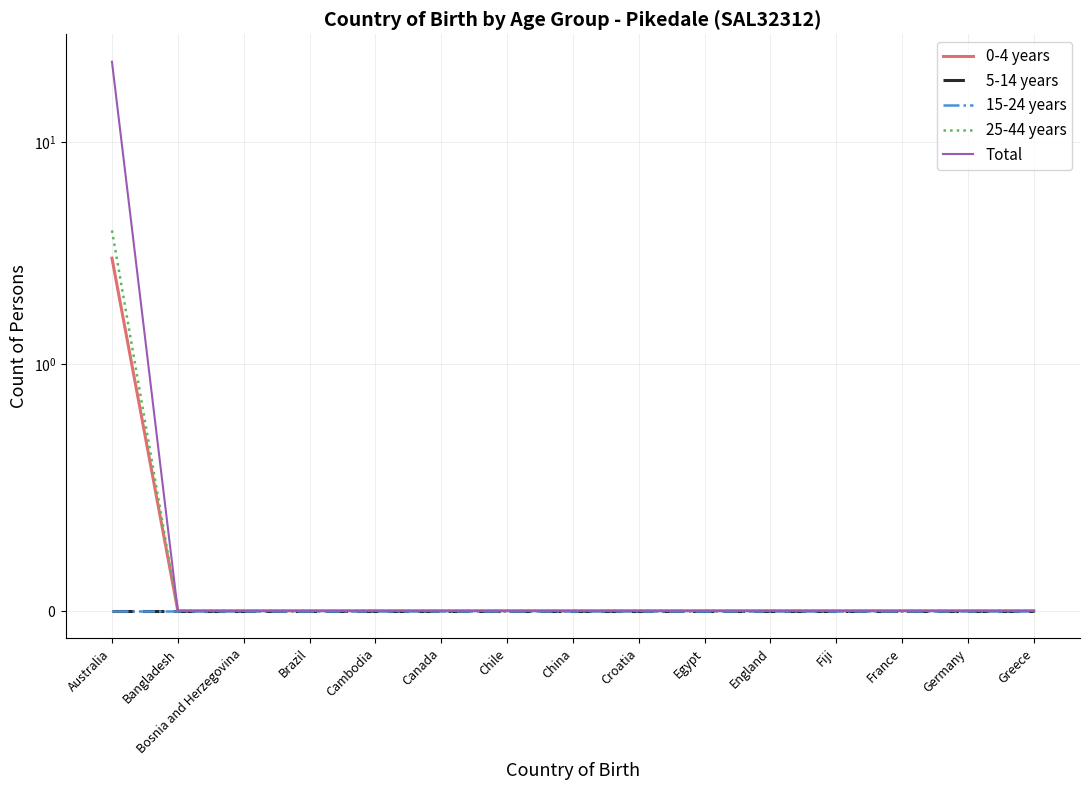

At how many categories does at least one series exceed 4?

1